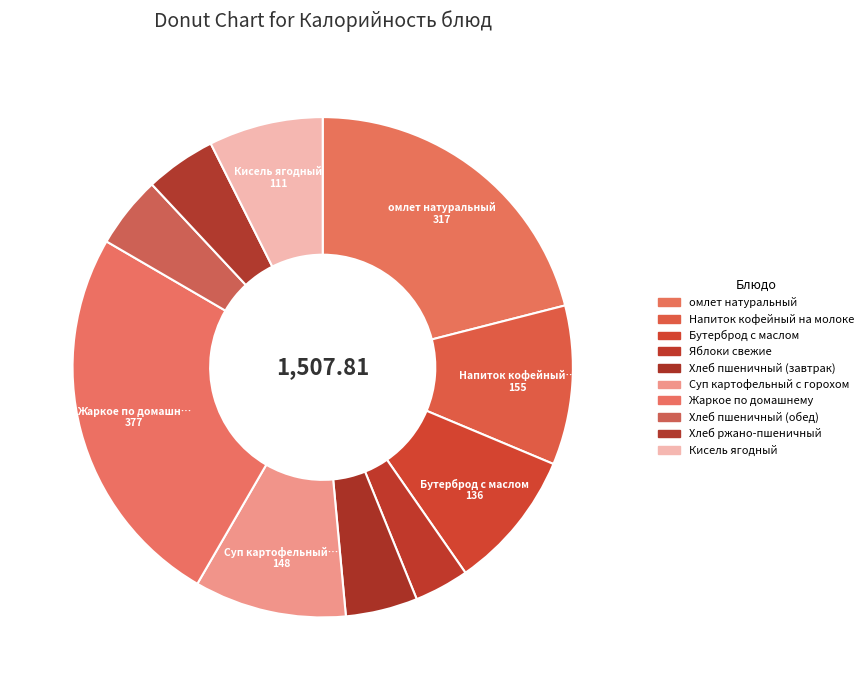

To the nearest percent, what is the difference between the largest and smallest slice percentages?

22%